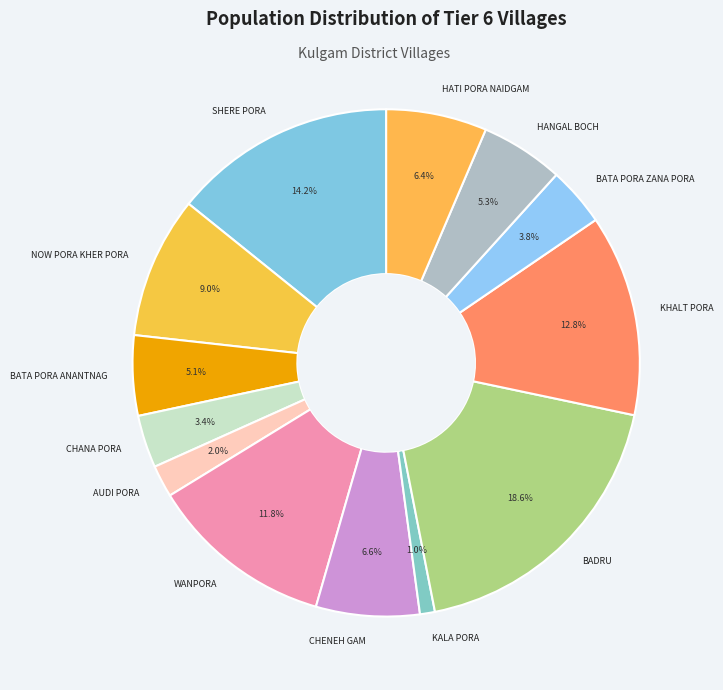

Which slice is the largest?

BADRU